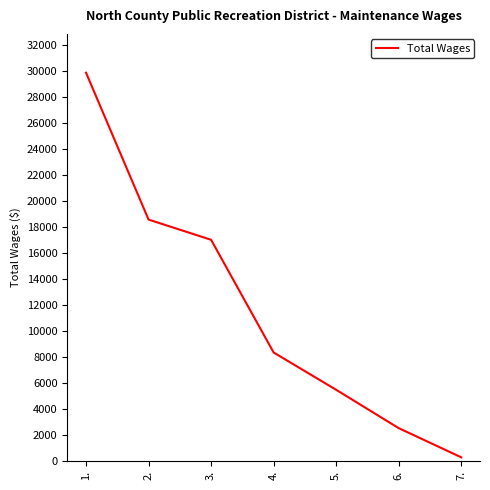

Reading right to left, transcribe all the data shown in this chart.

7.=276	6.=2519	5.=5467	4.=8335	3.=17001	2.=18555	1.=29849